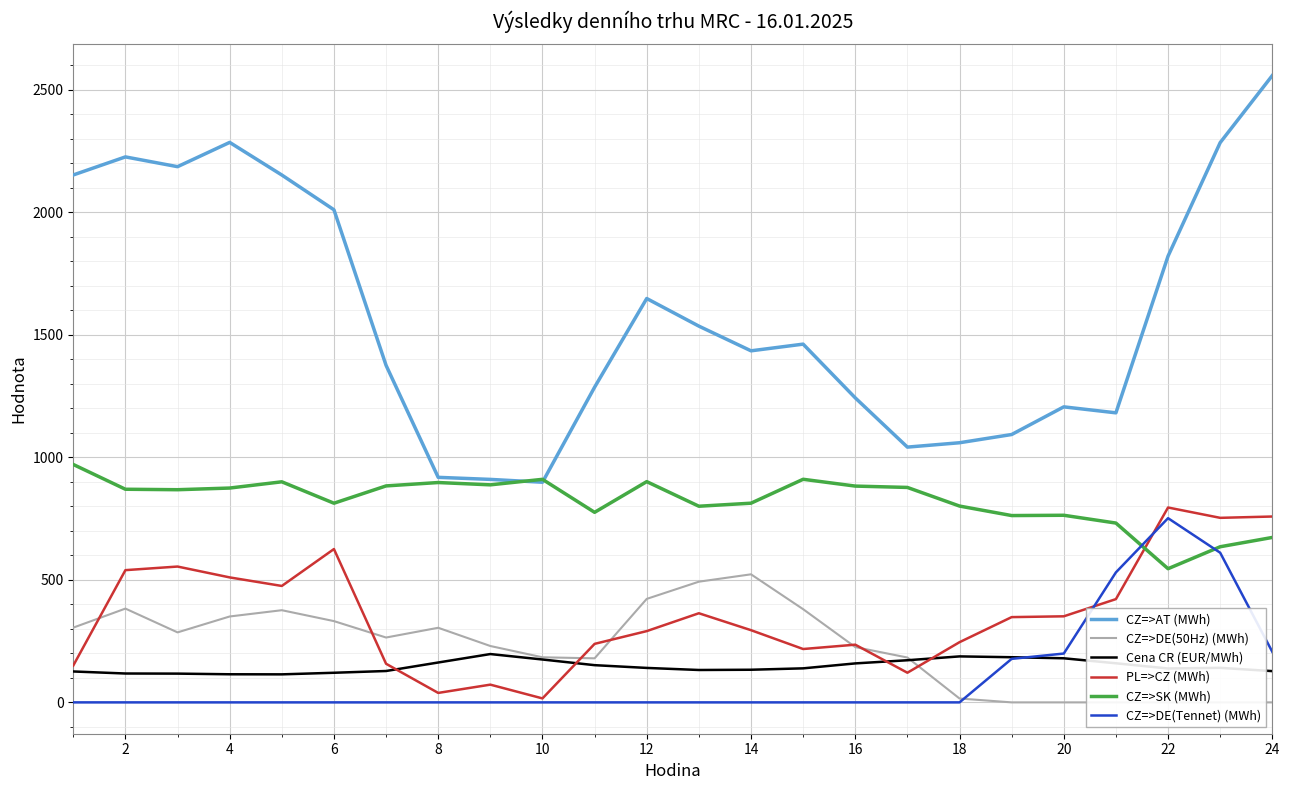

True or false: CZ=>AT (MWh) and PL=>CZ (MWh) intersect in this chart.

False